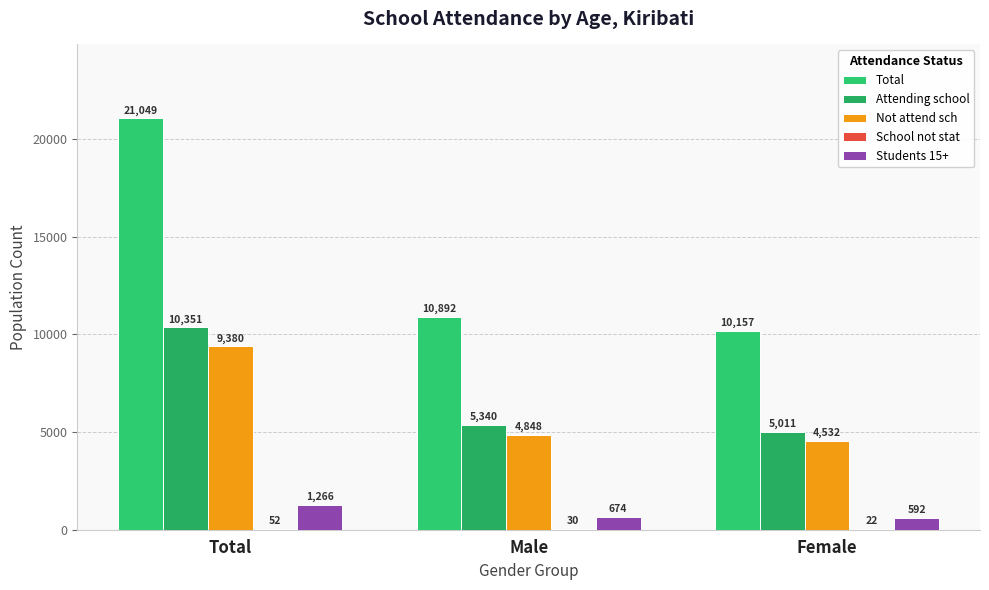

What is the sum of all Students 15+ values?

2532